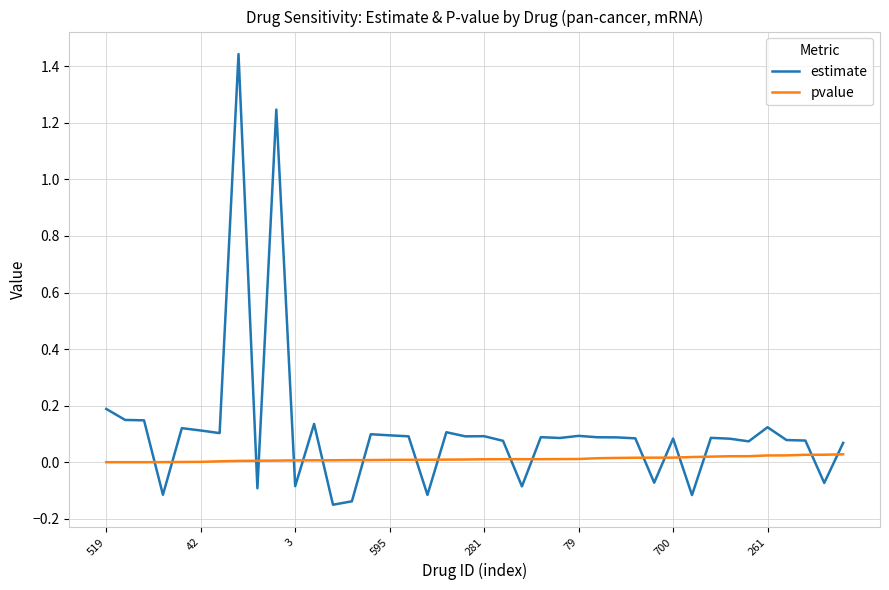

What are all the series names shown in the legend?

estimate, pvalue